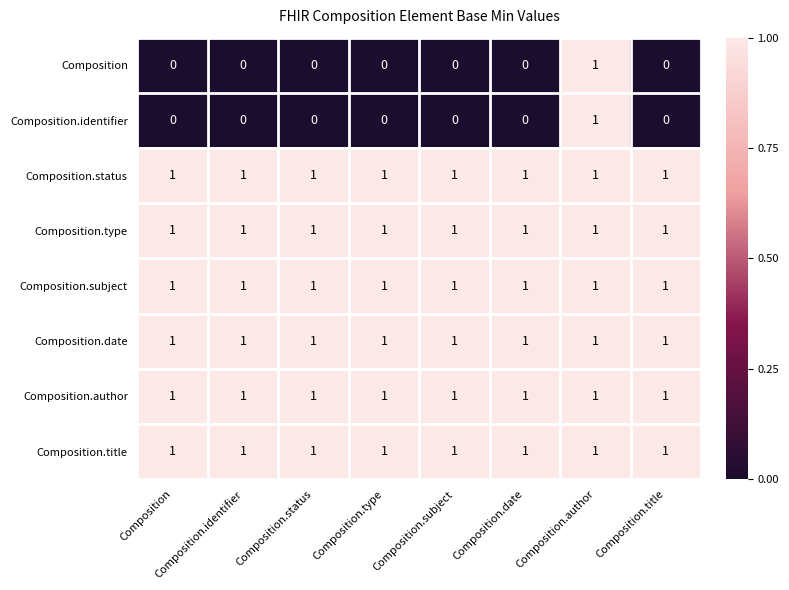

The value of Composition.author at Composition is 1. True or false?

True